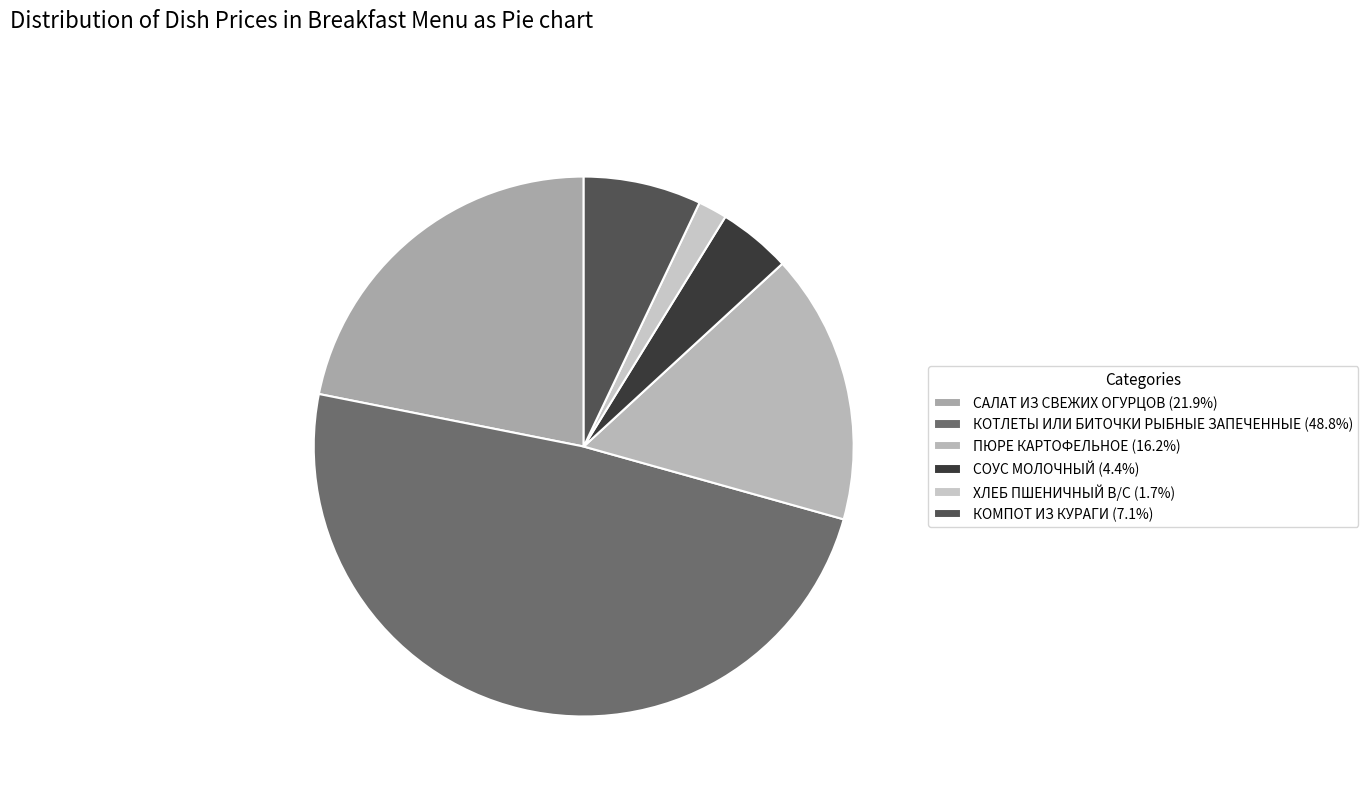

Is there any slice that represents more than half of the pie?

No